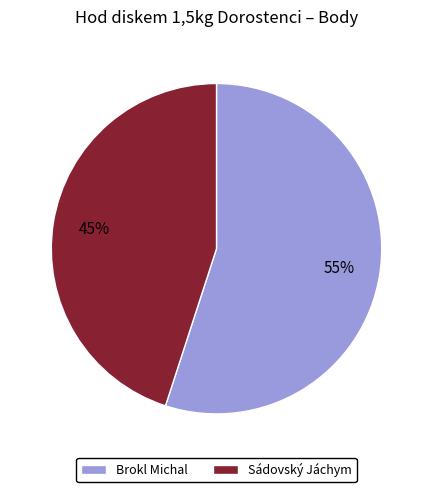

Does Brokl Michal represent more than half of the total?

Yes